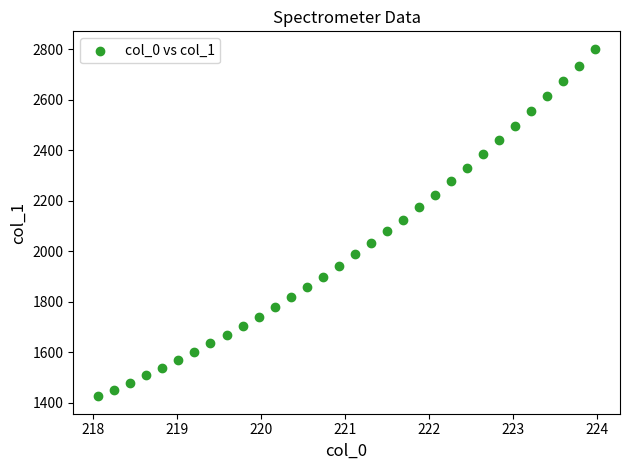

What is the range of Y values (max minus min)?

1376.9